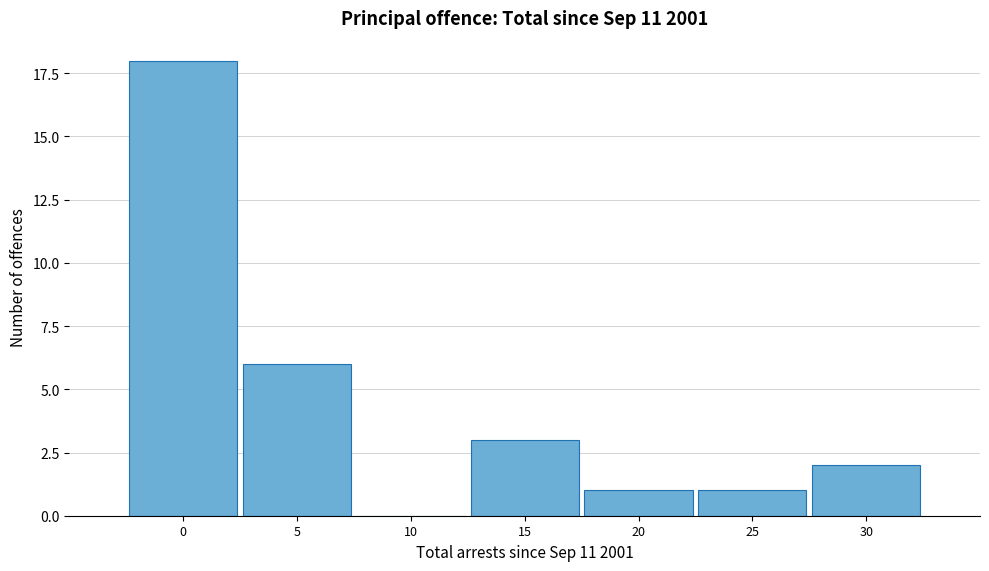

Reading left to right, extract all data points from this chart.

0=18	5=6	10=0	15=3	20=1	25=1	30=2